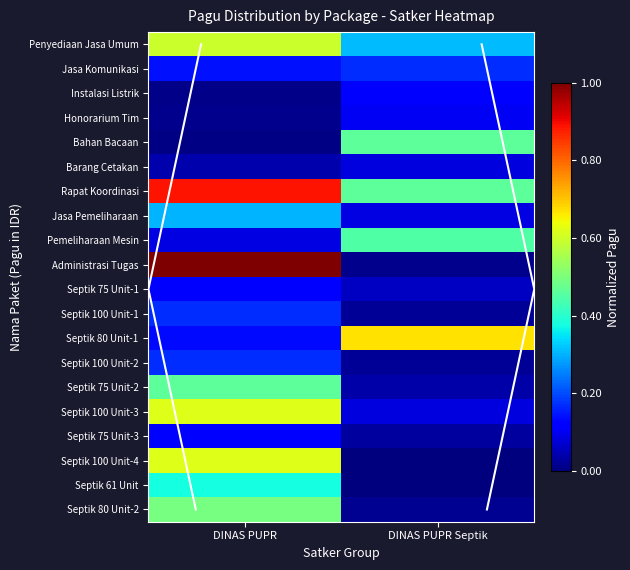

What is the difference between the highest and lowest values at DINAS PUPR?

1.0